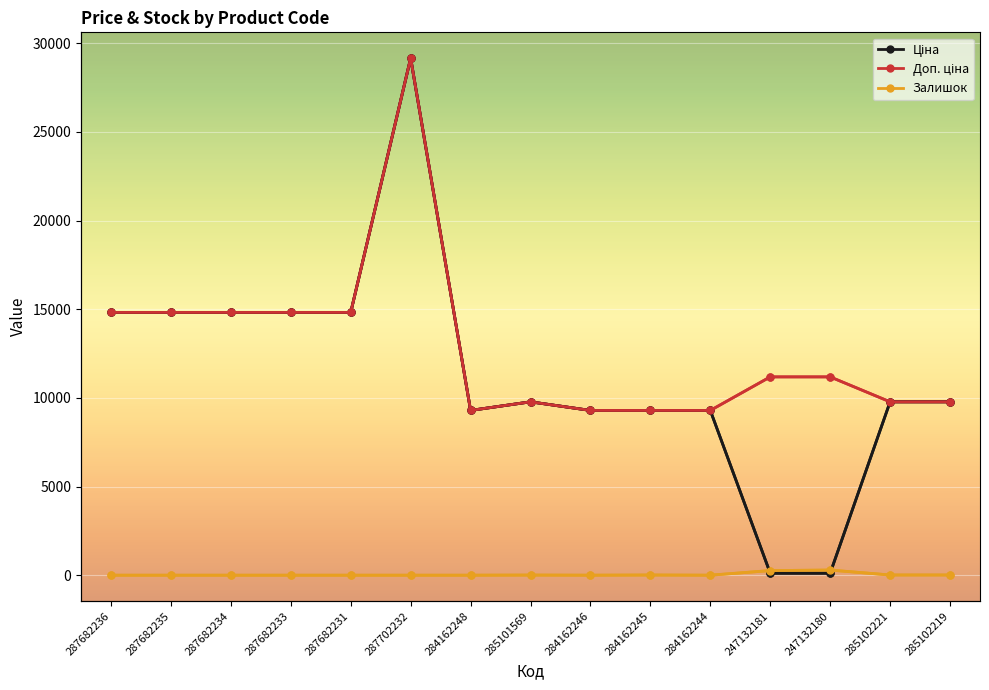

At which category does the chart reach its peak across all series?

287702232